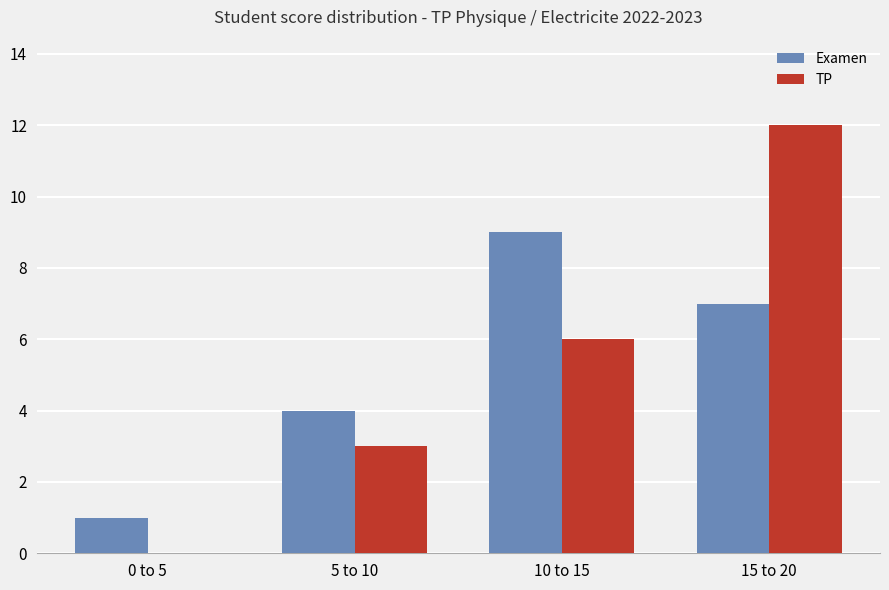

At which label does Examen reach its peak?

10 to 15